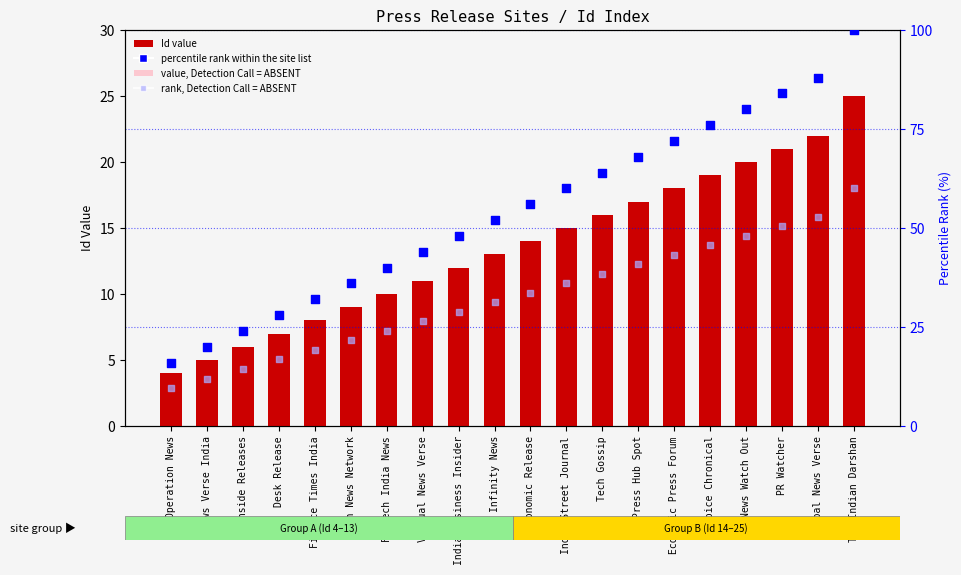

Which series has the widest spread of Y values?

percentile rank within the site list